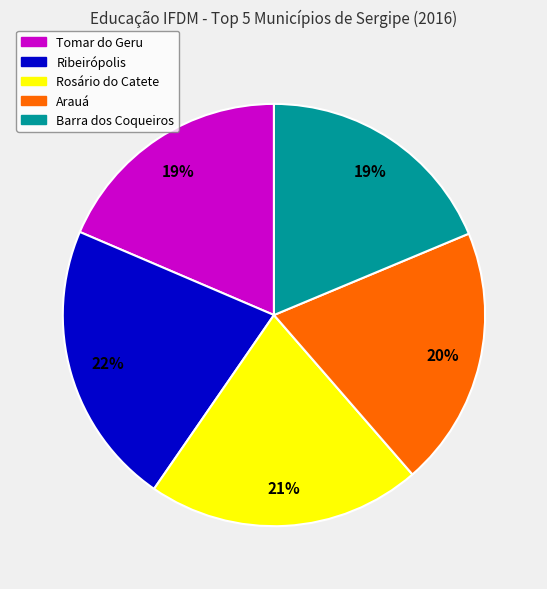

Which has a higher value, Arauá or Barra dos Coqueiros?

Arauá